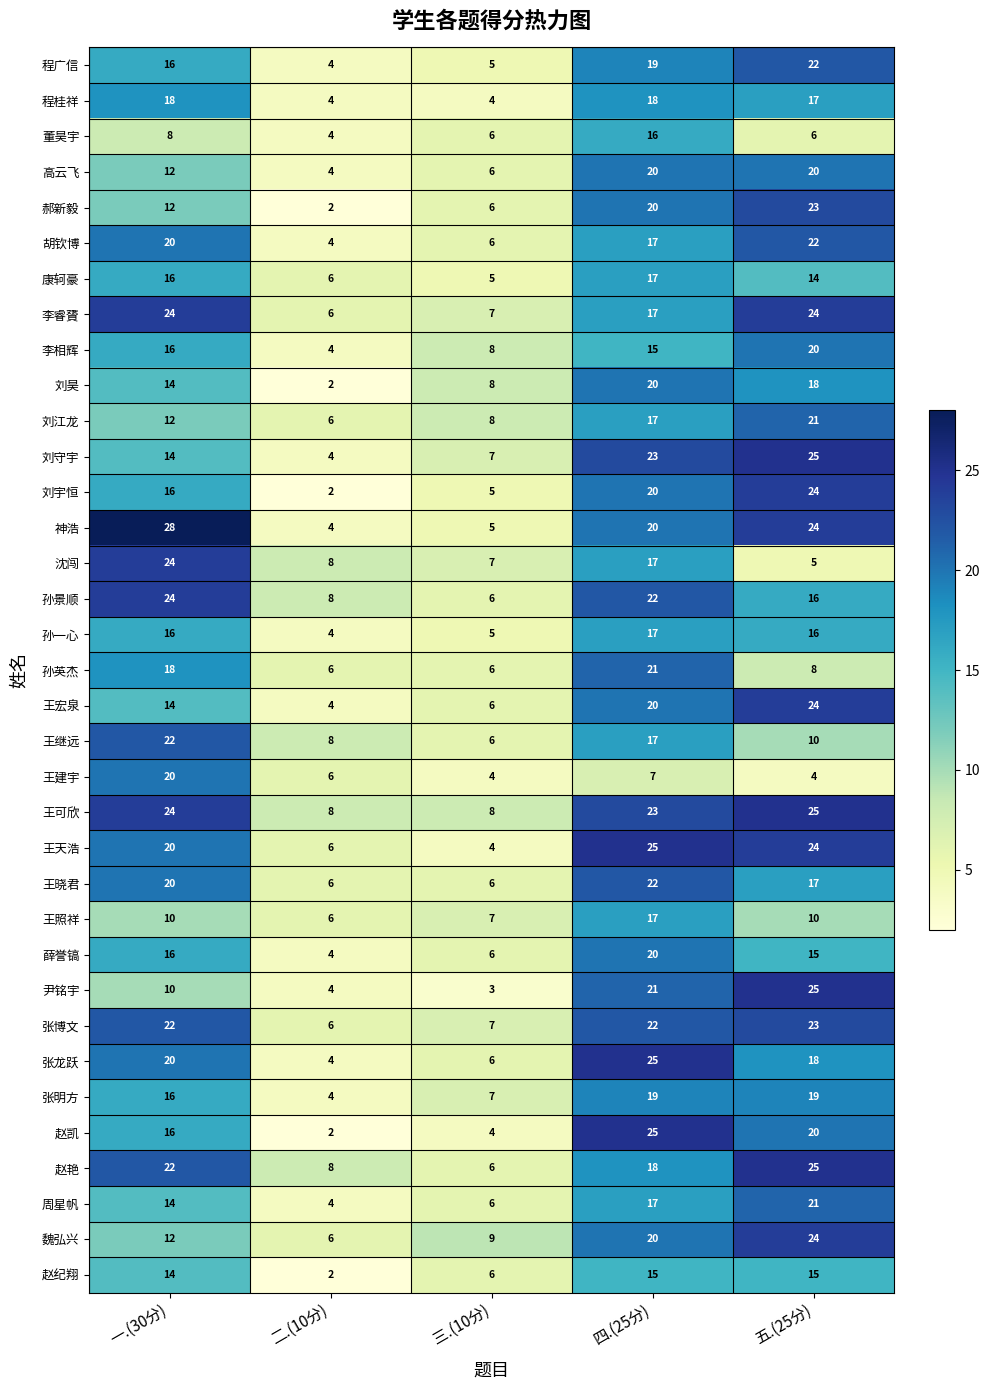

At how many categories does at least one series exceed 13?

3